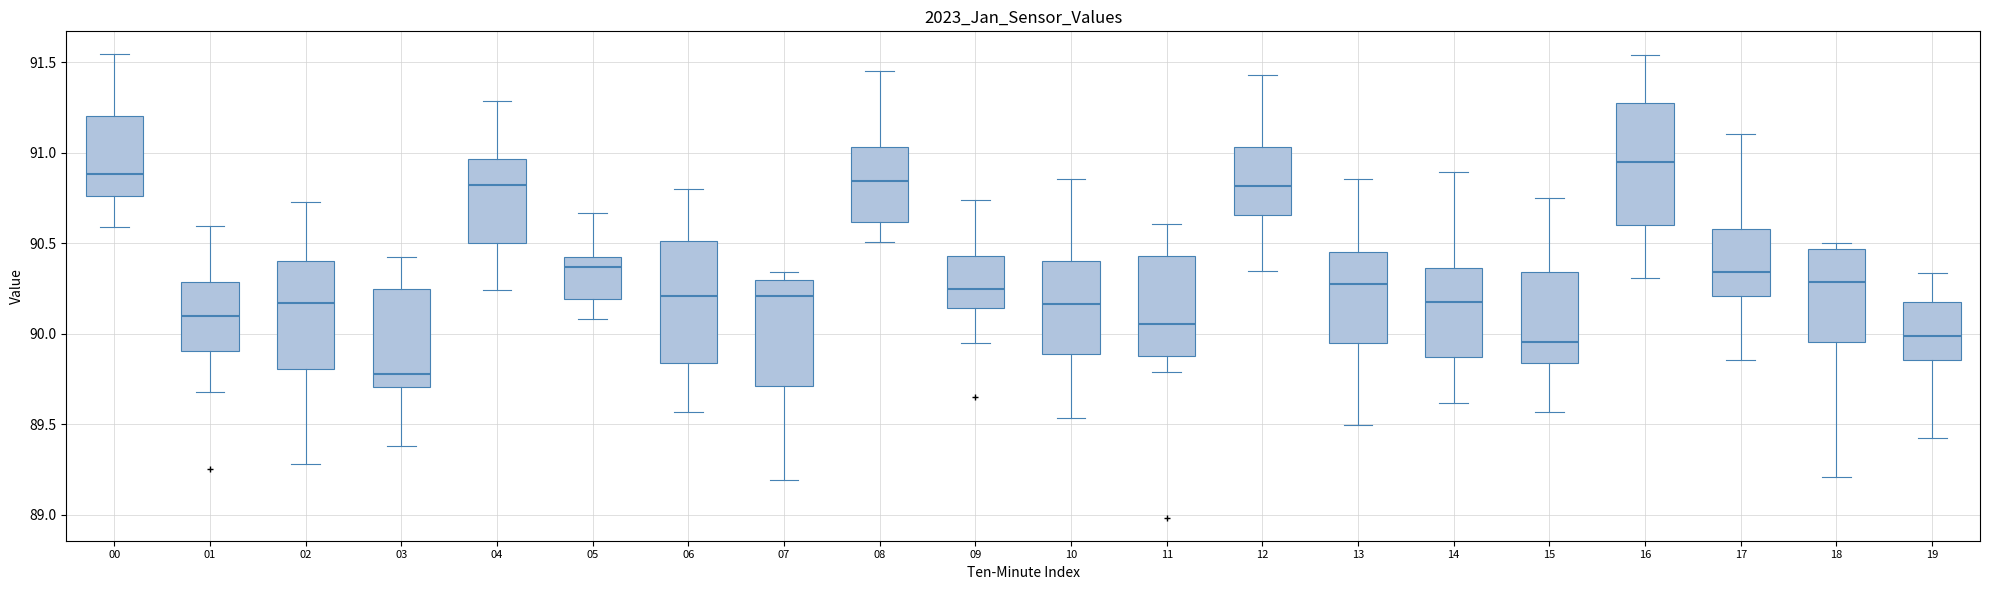

Reading left to right, read every box against the y-axis: the position of its median line, the range the box covers, and the ends of its whiskers. The values are not printed on the chart, so give them approximately, as read against the axis.

00: median 90.90, box 90.75 to 91.20, whiskers 90.60 to 91.55
01: median 90.10, box 89.90 to 90.30, whiskers 89.70 to 90.60
02: median 90.15, box 89.80 to 90.40, whiskers 89.30 to 90.75
03: median 89.80, box 89.70 to 90.25, whiskers 89.40 to 90.45
04: median 90.80, box 90.50 to 90.95, whiskers 90.25 to 91.30
05: median 90.35, box 90.20 to 90.45, whiskers 90.10 to 90.65
06: median 90.20, box 89.85 to 90.50, whiskers 89.55 to 90.80
07: median 90.20, box 89.70 to 90.30, whiskers 89.20 to 90.35
08: median 90.85, box 90.60 to 91.05, whiskers 90.50 to 91.45
09: median 90.25, box 90.15 to 90.45, whiskers 89.95 to 90.75
10: median 90.15, box 89.90 to 90.40, whiskers 89.55 to 90.85
11: median 90.05, box 89.90 to 90.45, whiskers 89.80 to 90.60
12: median 90.80, box 90.65 to 91.05, whiskers 90.35 to 91.45
13: median 90.25, box 89.95 to 90.45, whiskers 89.50 to 90.85
14: median 90.15, box 89.85 to 90.35, whiskers 89.60 to 90.90
15: median 89.95, box 89.85 to 90.35, whiskers 89.55 to 90.75
16: median 90.95, box 90.60 to 91.30, whiskers 90.30 to 91.55
17: median 90.35, box 90.20 to 90.60, whiskers 89.85 to 91.10
18: median 90.30, box 89.95 to 90.45, whiskers 89.20 to 90.50
19: median 90.00, box 89.85 to 90.20, whiskers 89.45 to 90.35